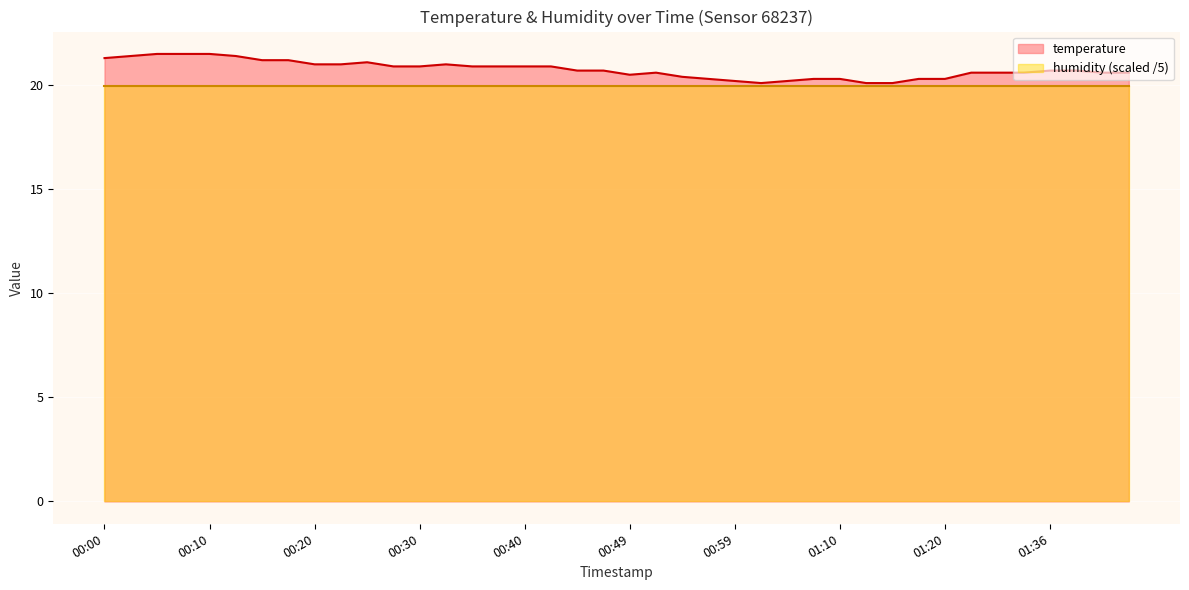

Where is the first local minimum?

00:49